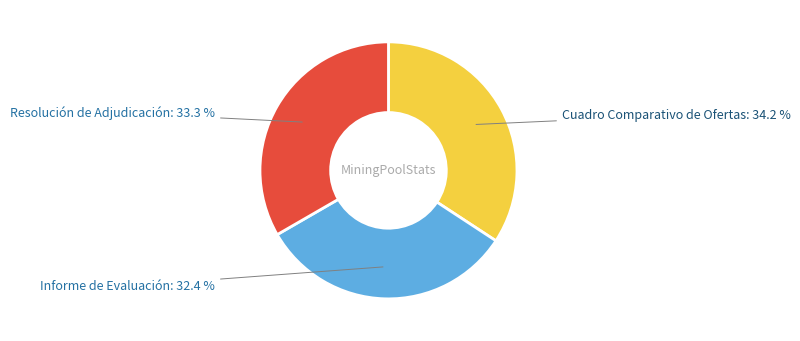

Is there any slice that represents more than half of the pie?

No